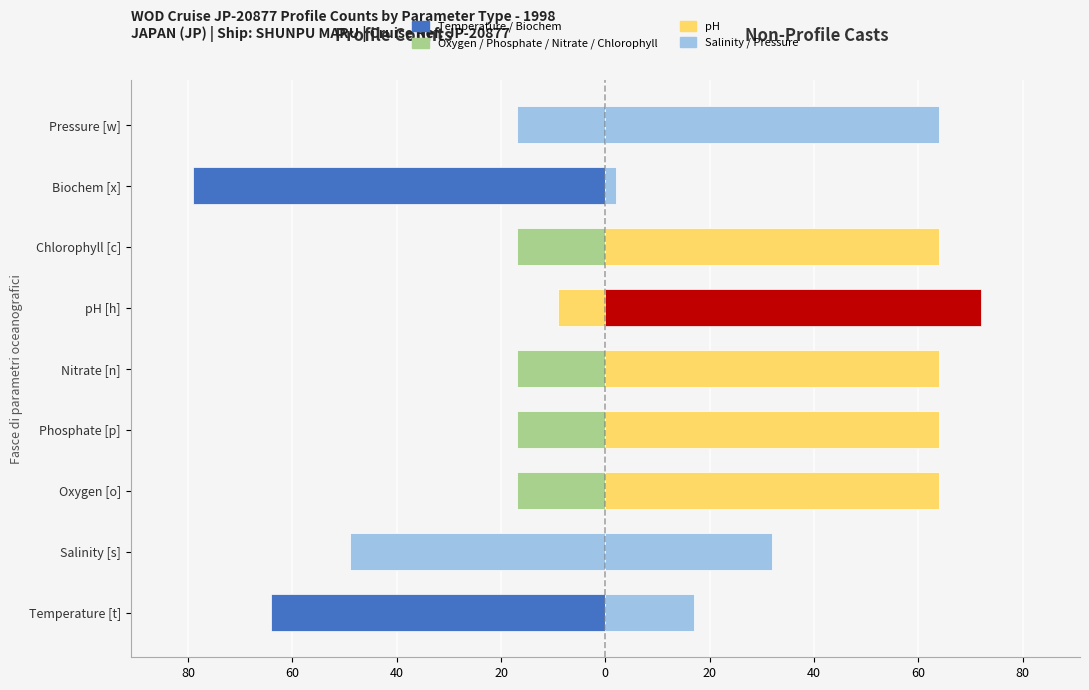

How many series are shown in this chart?

2